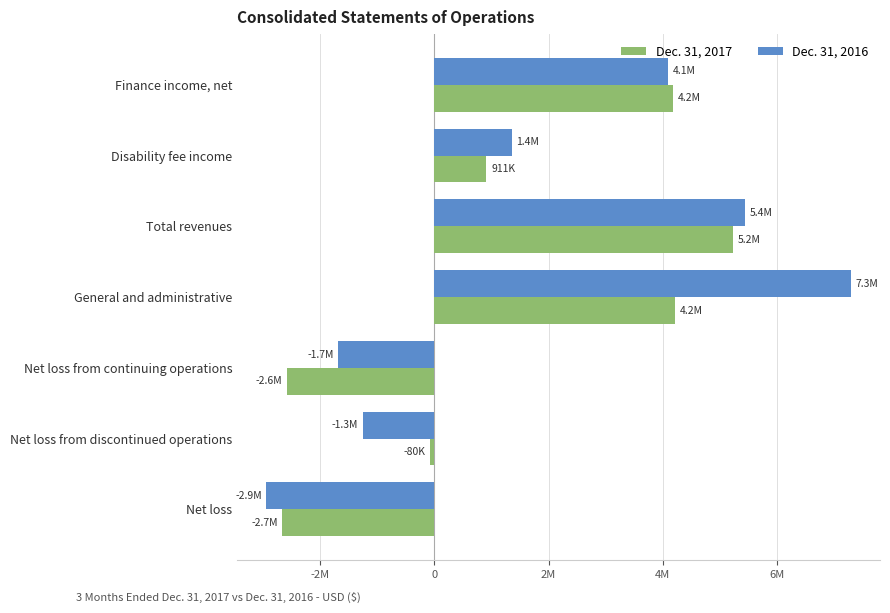

What is the highest value of the Dec. 31, 2017 series?

5237000